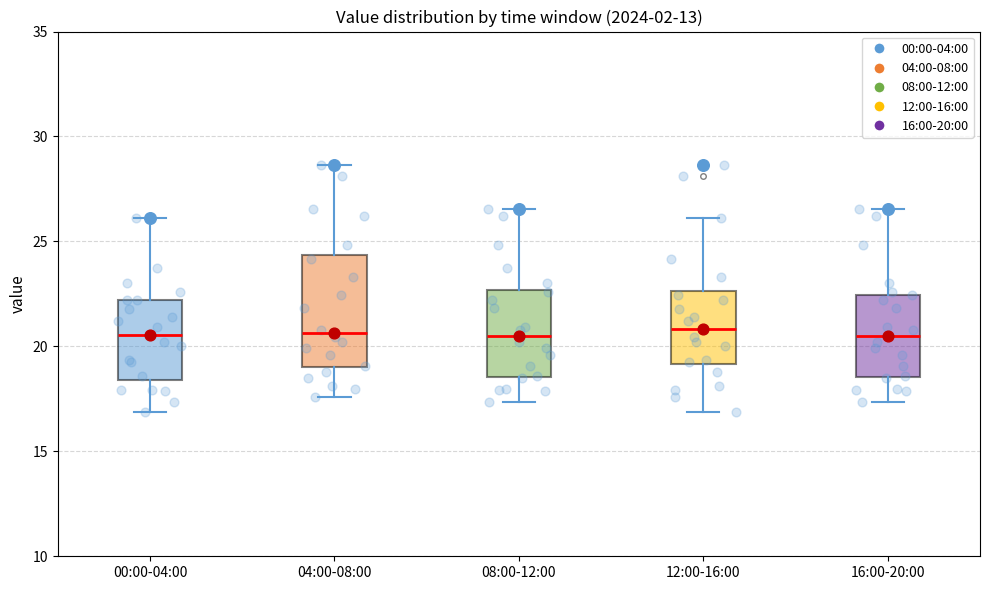

Reading left to right, transcribe this box plot: for each box, give where its median line is, the range the box spans, and where its two whiskers end, as read against the y-axis. The values are not printed on the chart, so give them approximately, as read against the axis.

00:00-04:00: median 20.5, box 18.5 to 22.0, whiskers 17.0 to 26.0
04:00-08:00: median 20.5, box 19.0 to 24.5, whiskers 17.5 to 28.5
08:00-12:00: median 20.5, box 18.5 to 22.5, whiskers 17.5 to 26.5
12:00-16:00: median 21.0, box 19.0 to 22.5, whiskers 17.0 to 26.0
16:00-20:00: median 20.5, box 18.5 to 22.5, whiskers 17.5 to 26.5